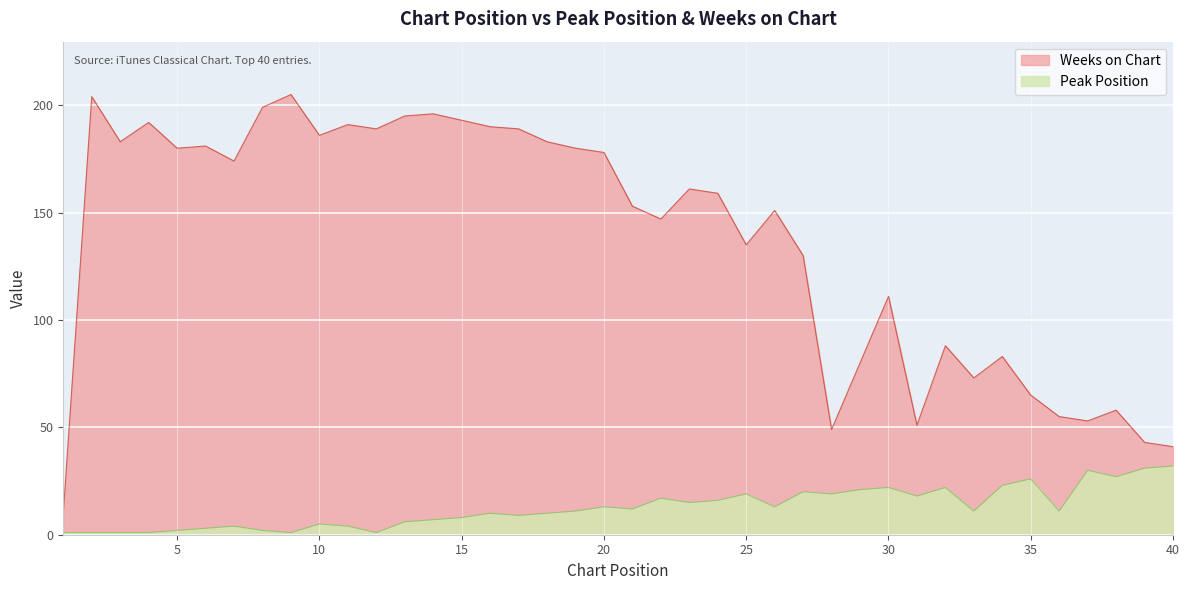

Does the chart display data point markers on the line(s)?

No